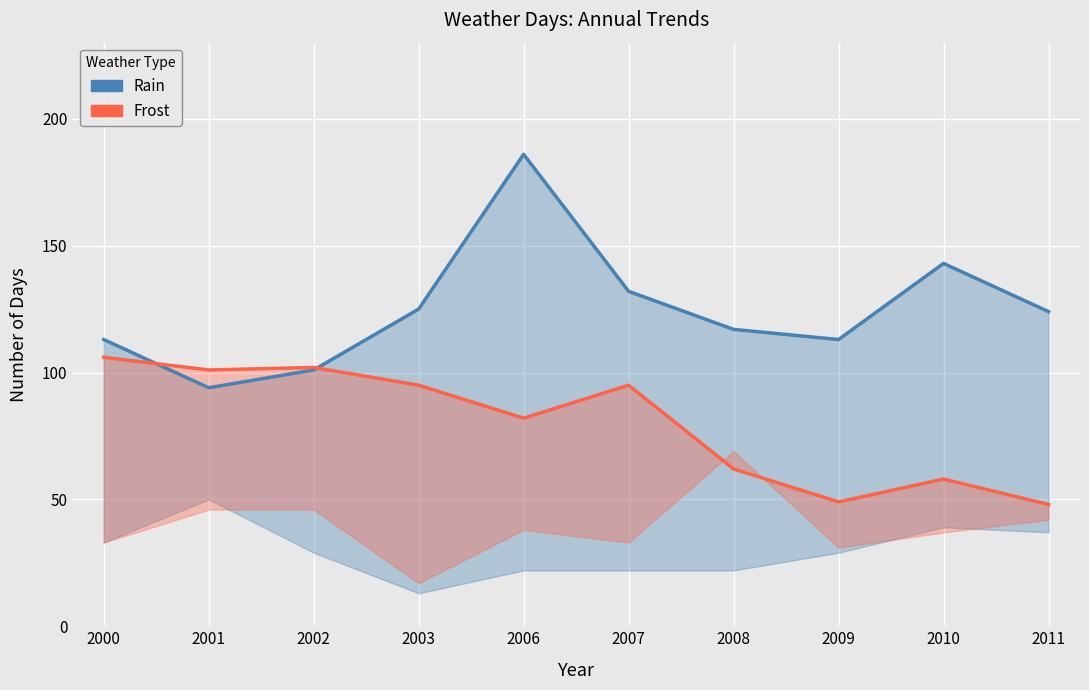

What is the sum of the Frost values at 2000 and 2002?

208